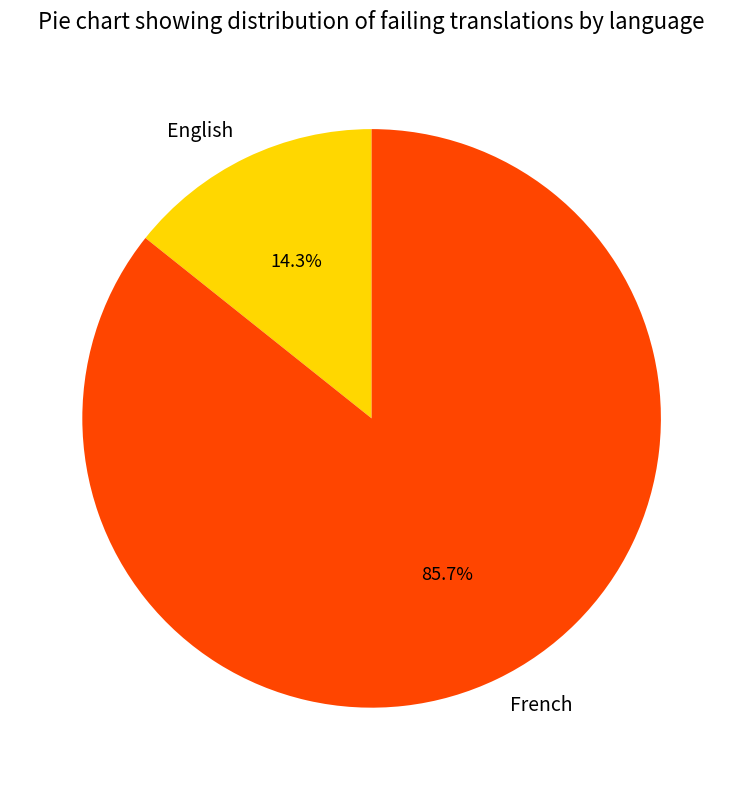

What is the smallest slice in the pie chart?

English